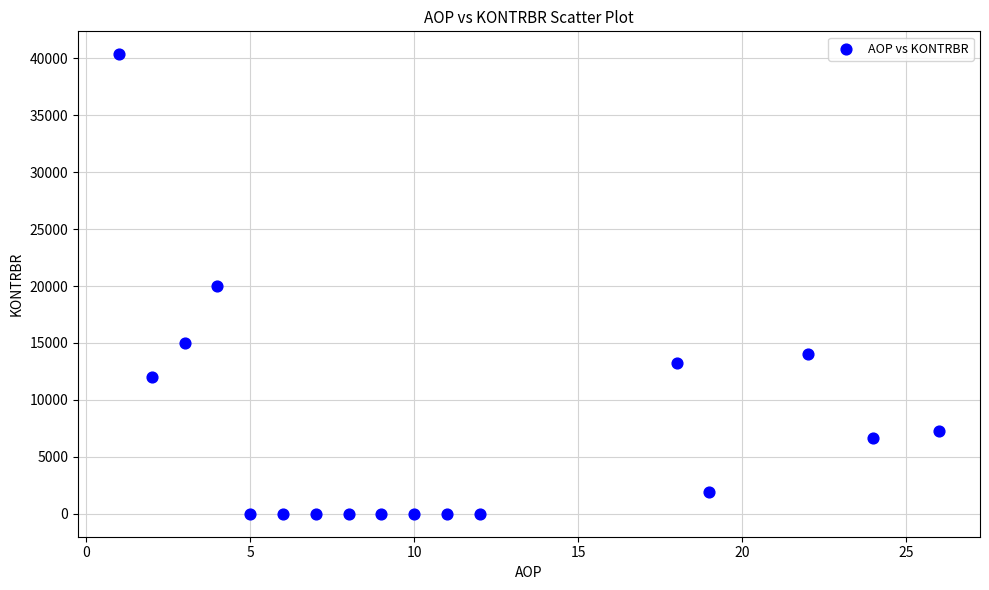

What is the range of Y values (max minus min)?

40356.4